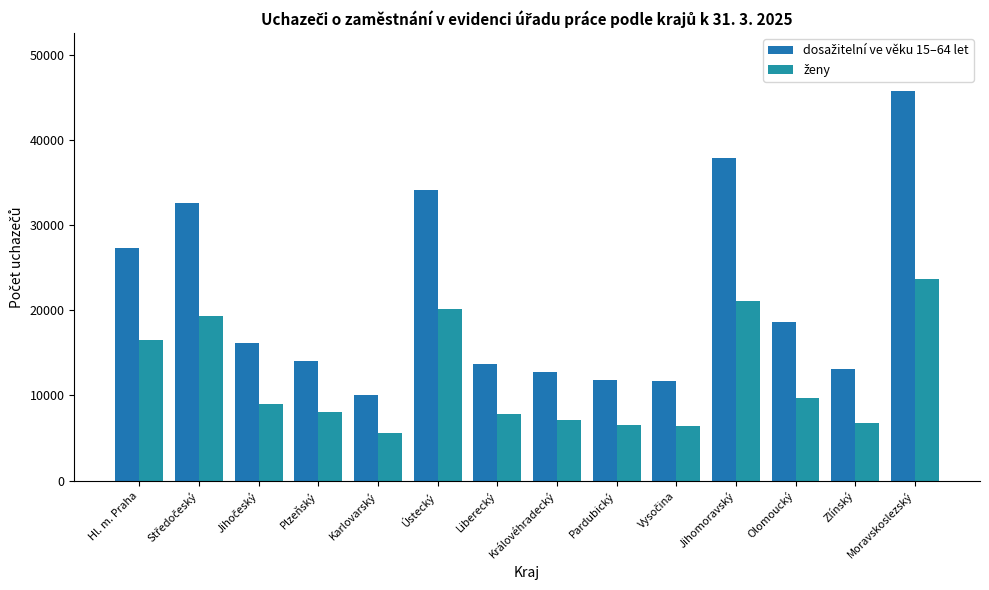

Which series changed the most between Karlovarský and Liberecký?

dosažitelní ve věku 15–64 let